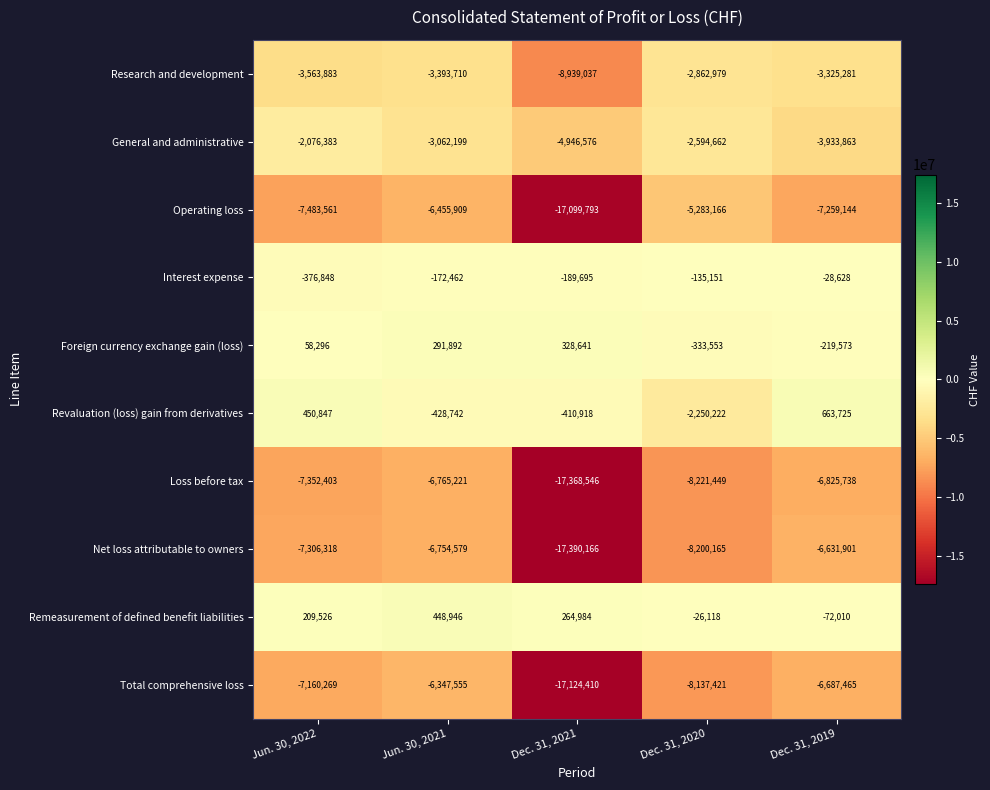

Where does the Loss before tax series first go above -7352403?

Jun. 30, 2021